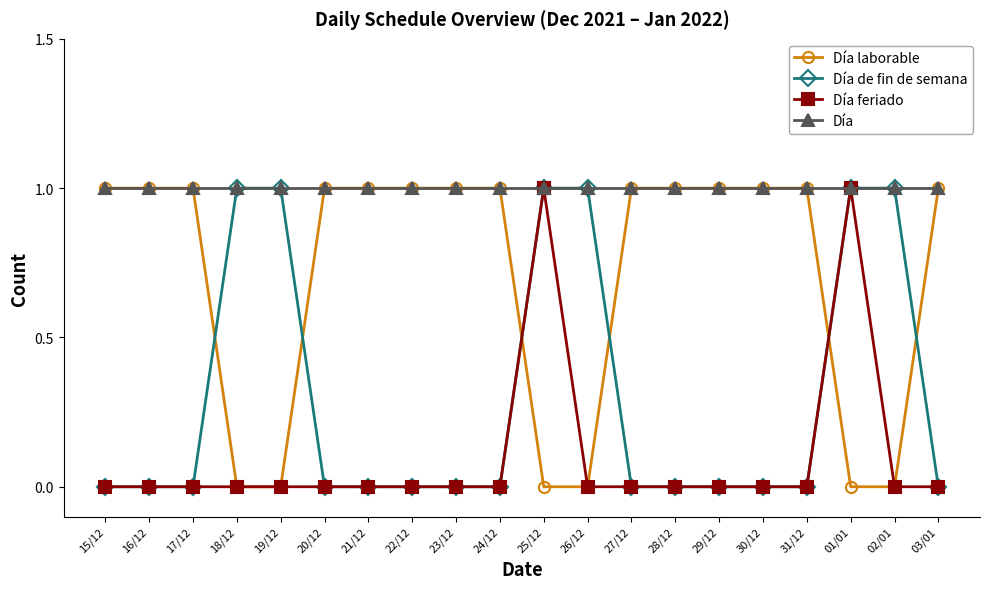

Reading right to left, list all the values displayed in this chart.

Día laborable: 03/01=1	02/01=0	01/01=0	31/12=1	30/12=1	29/12=1	28/12=1	27/12=1	26/12=0	25/12=0	24/12=1	23/12=1	22/12=1	21/12=1	20/12=1	19/12=0	18/12=0	17/12=1	16/12=1	15/12=1
Día de fin de semana: 03/01=0	02/01=1	01/01=1	31/12=0	30/12=0	29/12=0	28/12=0	27/12=0	26/12=1	25/12=1	24/12=0	23/12=0	22/12=0	21/12=0	20/12=0	19/12=1	18/12=1	17/12=0	16/12=0	15/12=0
Día feriado: 03/01=0	02/01=0	01/01=1	31/12=0	30/12=0	29/12=0	28/12=0	27/12=0	26/12=0	25/12=1	24/12=0	23/12=0	22/12=0	21/12=0	20/12=0	19/12=0	18/12=0	17/12=0	16/12=0	15/12=0
Día: 03/01=1	02/01=1	01/01=1	31/12=1	30/12=1	29/12=1	28/12=1	27/12=1	26/12=1	25/12=1	24/12=1	23/12=1	22/12=1	21/12=1	20/12=1	19/12=1	18/12=1	17/12=1	16/12=1	15/12=1